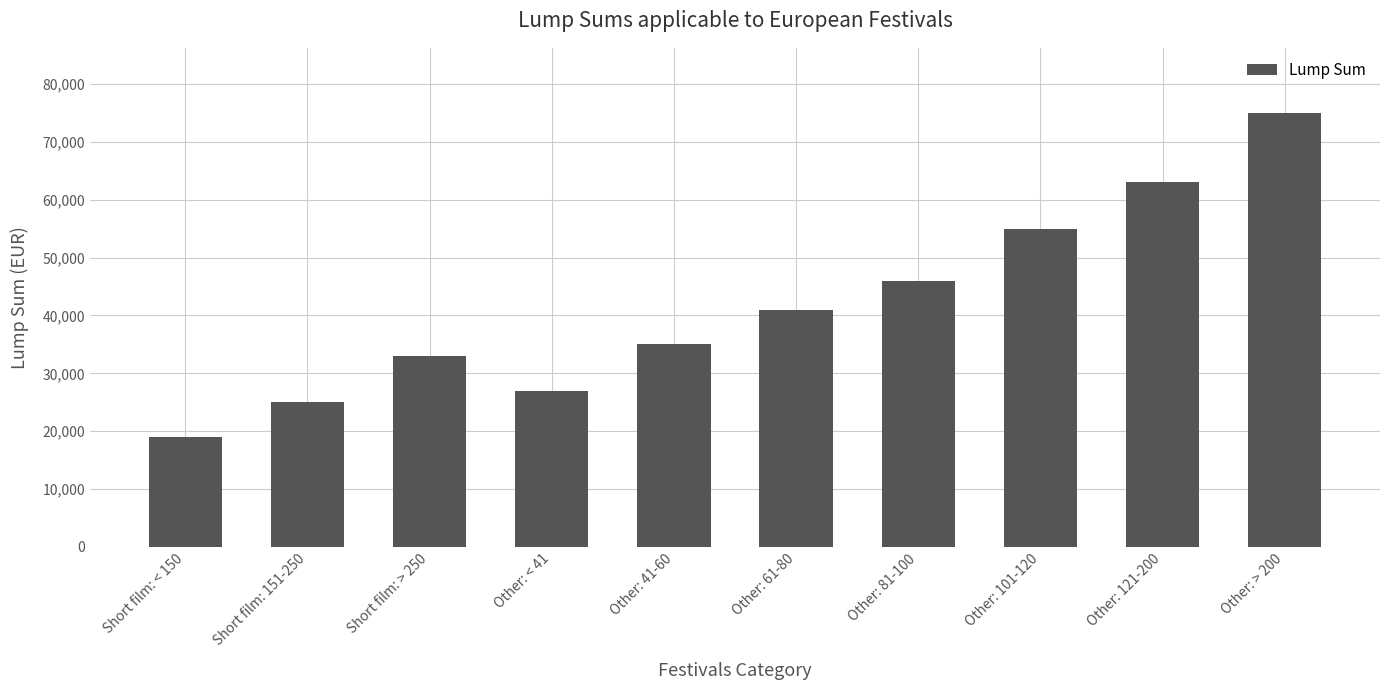

What is the difference between the maximum and minimum values?

56000